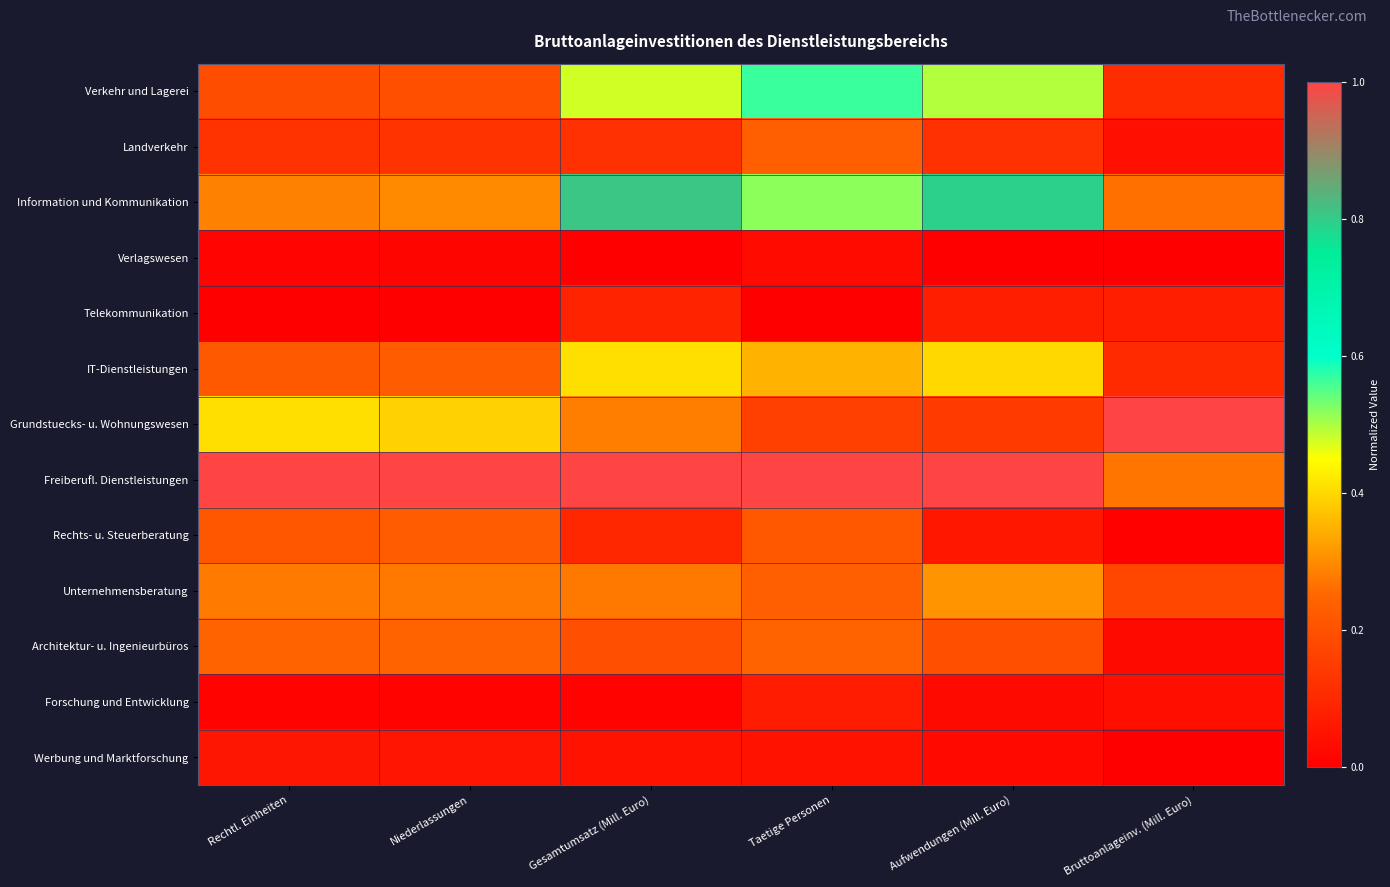

Which has a higher value, Niederlassungen or Bruttoanlageinv. (Mill. Euro)?

Niederlassungen